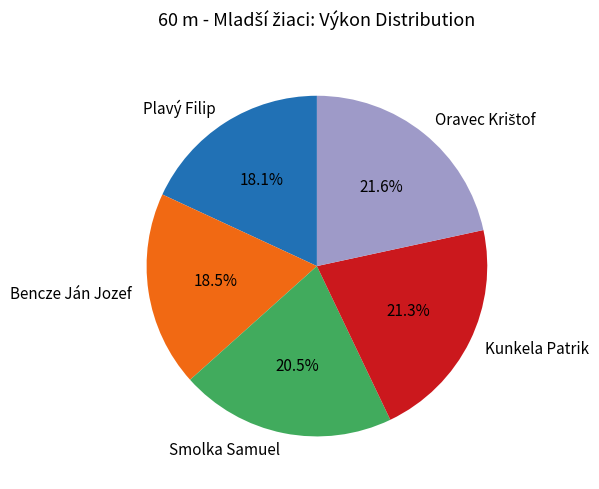

What percentage is NOT represented by Bencze Ján Jozef?

81.5%